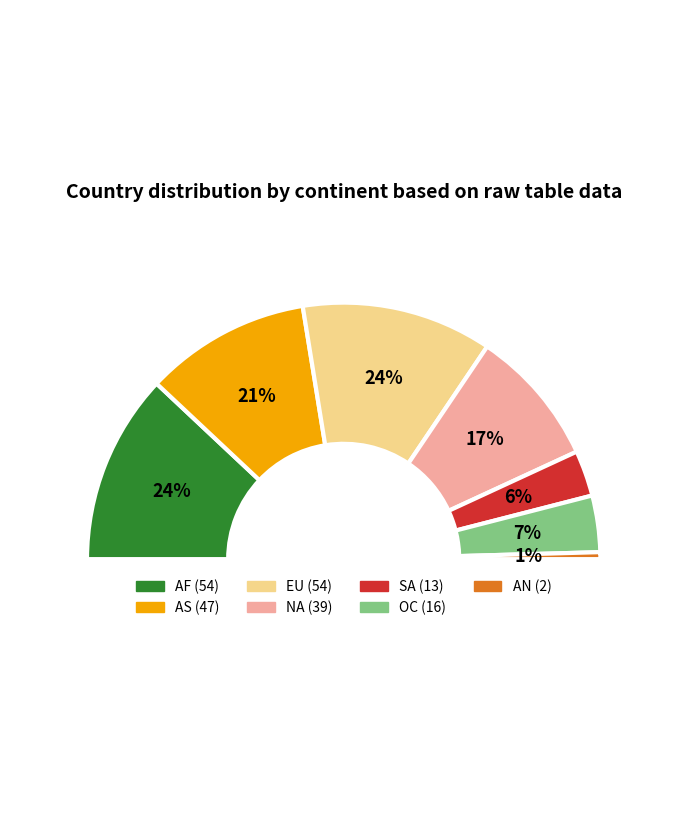

Combined, what portion of the pie is SA and AN?

6.7%